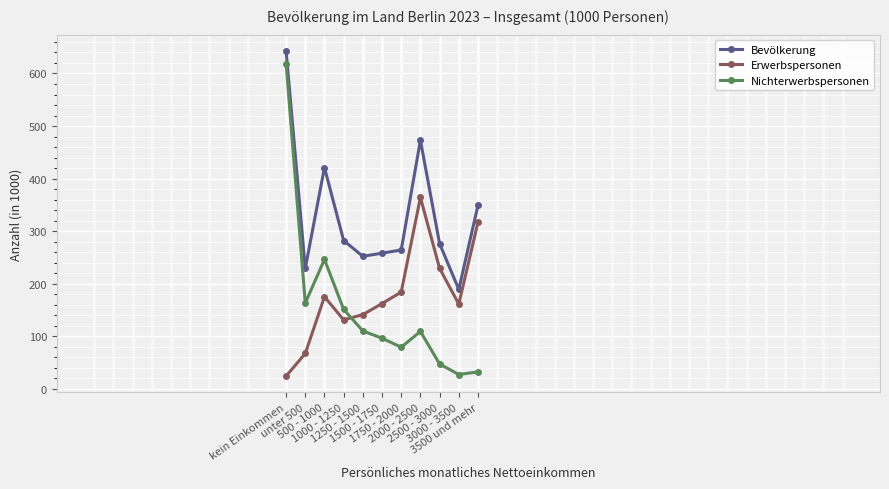

Is it true that Bevölkerung equals 306 at 3000 - 3500?

False